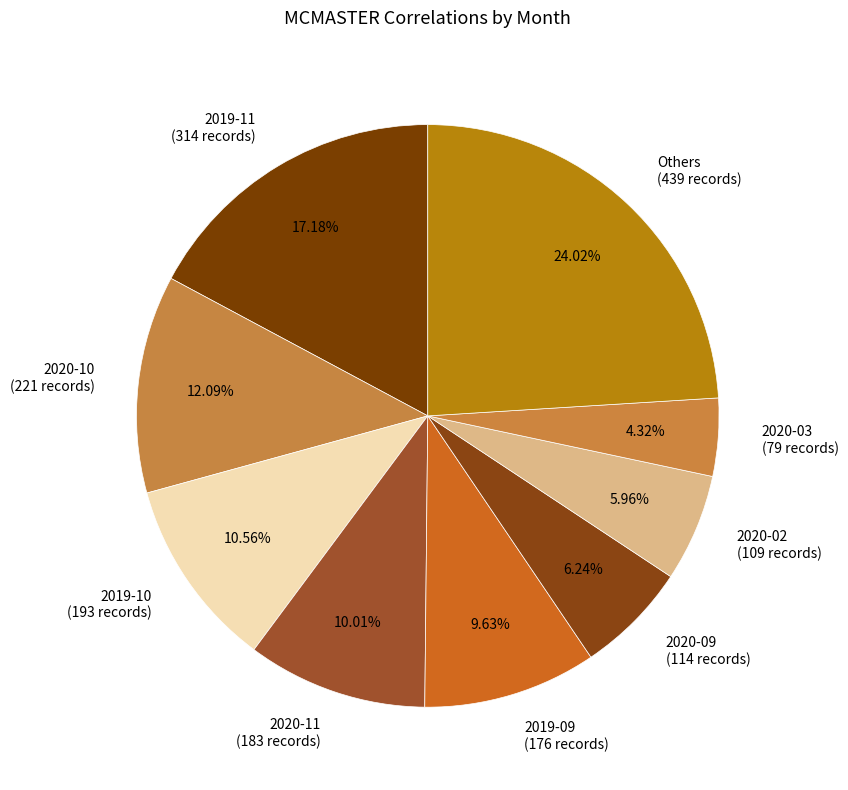

Is there any slice that represents more than half of the pie?

No